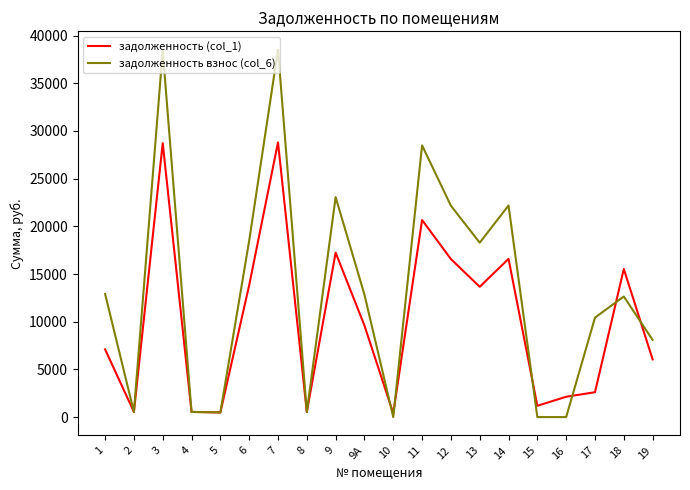

List the series in order of their overall mean, highest first.

задолженность взнос (col_6), задолженность (col_1)